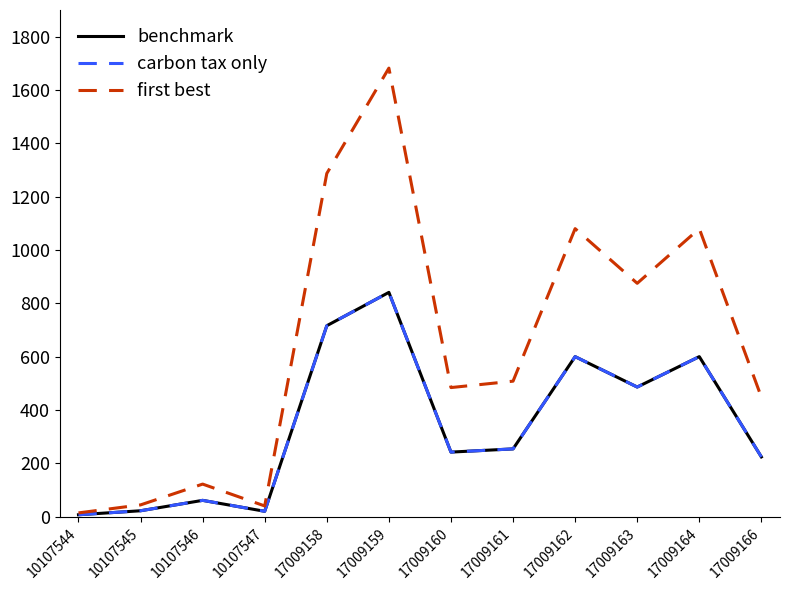

At how many categories does at least one series exceed 975?

4